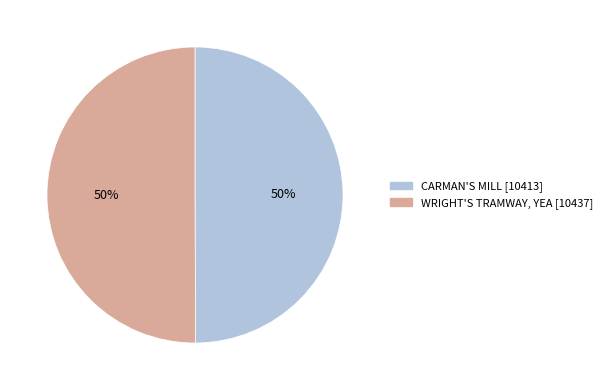

The WRIGHT'S TRAMWAY, YEA slice represents 50% of the pie. True or false?

True